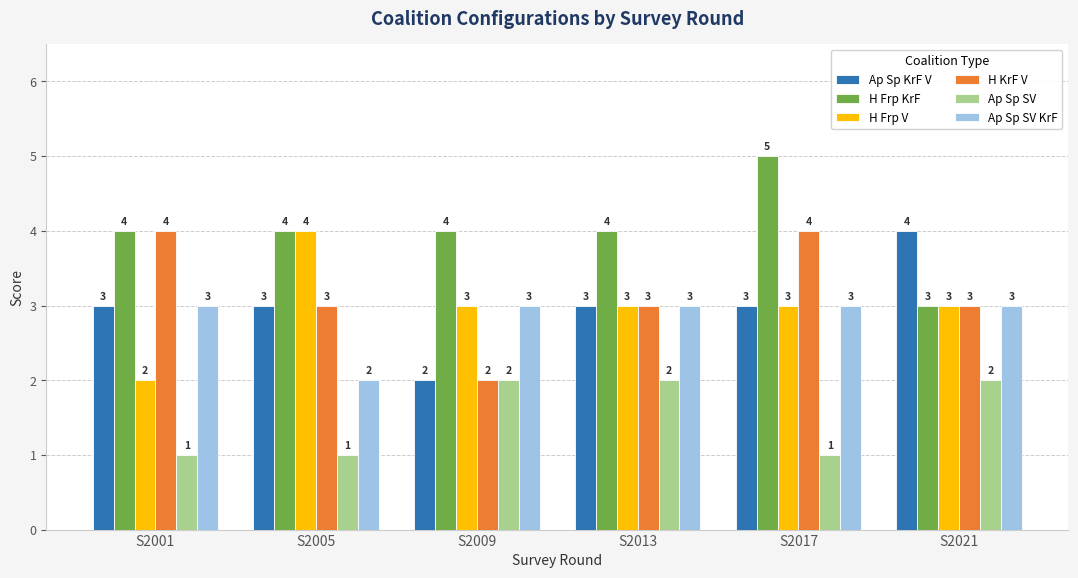

Reading left to right, list all the values displayed in this chart.

Ap Sp KrF V: 3	3	2	3	3	4
H Frp KrF: 4	4	4	4	5	3
H Frp V: 2	4	3	3	3	3
H KrF V: 4	3	2	3	4	3
Ap Sp SV: 1	1	2	2	1	2
Ap Sp SV KrF: 3	2	3	3	3	3